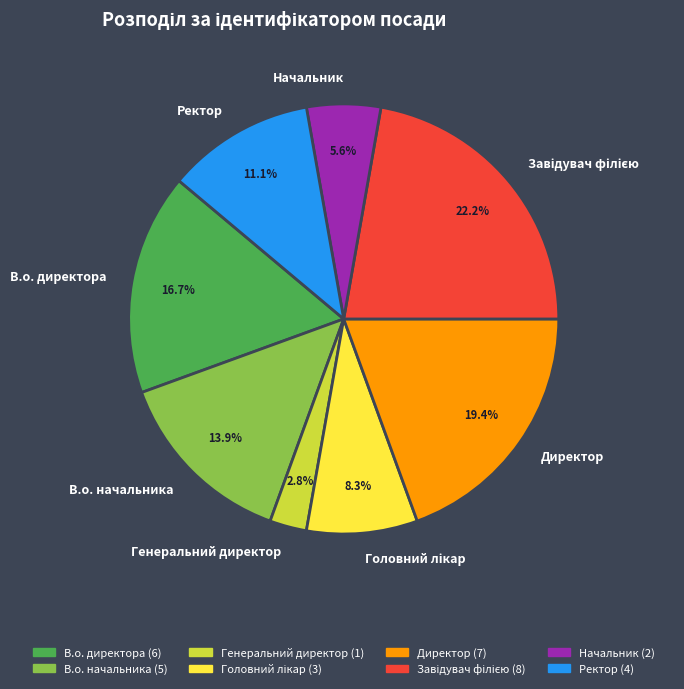

Is В.о. директора the majority of the pie?

No